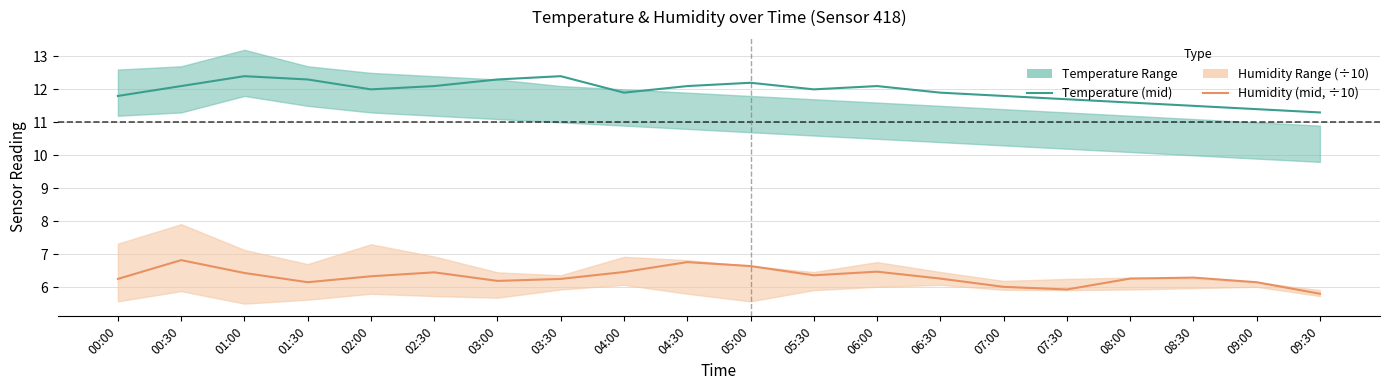

The Temperature (mid) series shows 20.5 at 07:30. True or false?

False